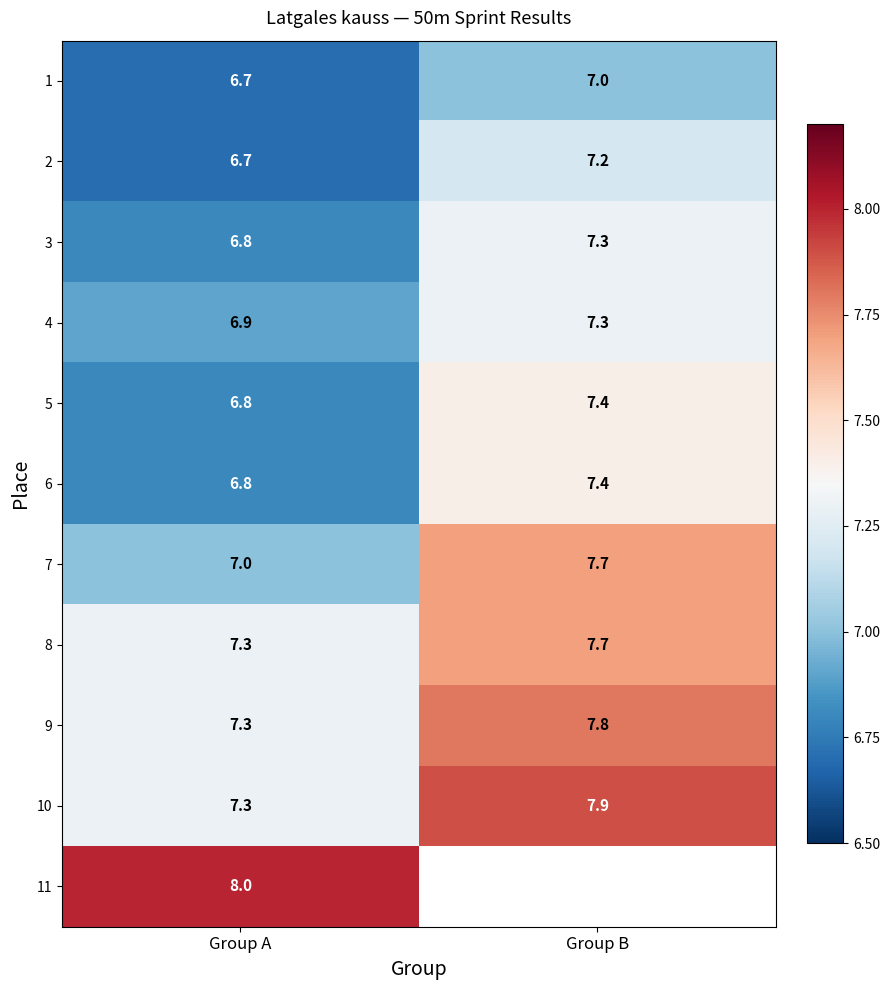

How many categories are shown in the chart?

2